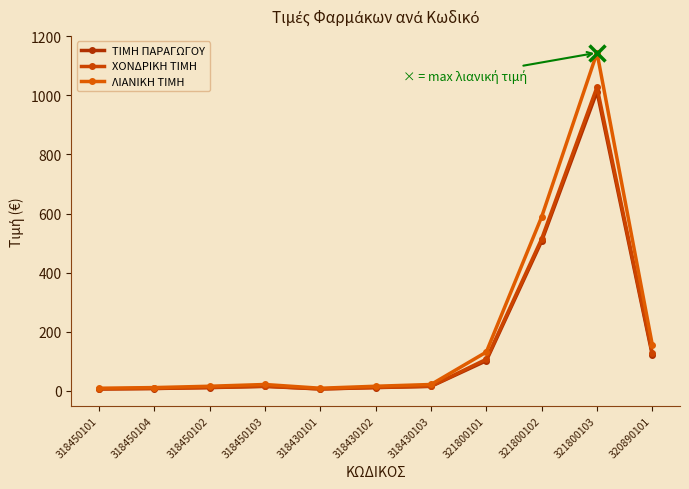

True or false: ΛΙΑΝΙΚΗ ΤΙΜΗ has more than 0 points higher than both neighbors.

True